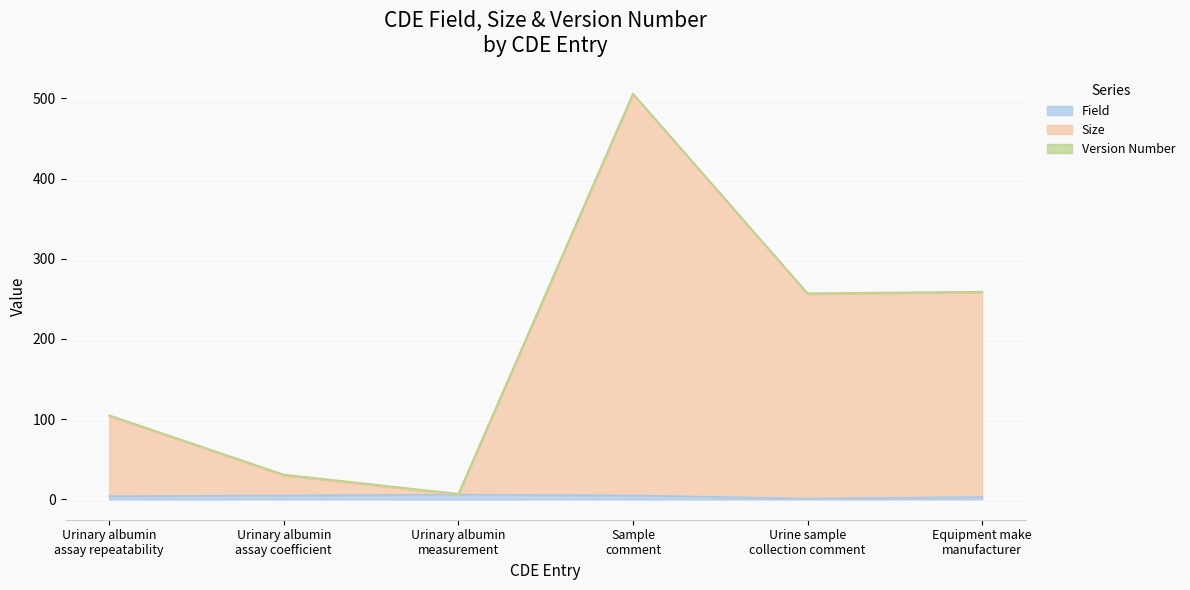

Does the chart display data point markers on the line(s)?

No